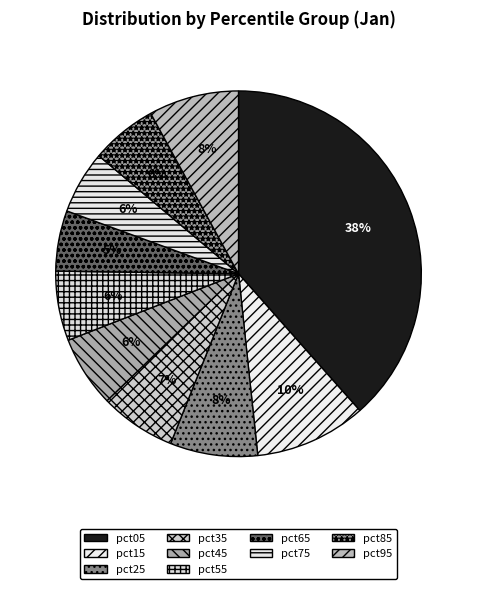

To the nearest percent, what percentage of the pie is pct35?

7%